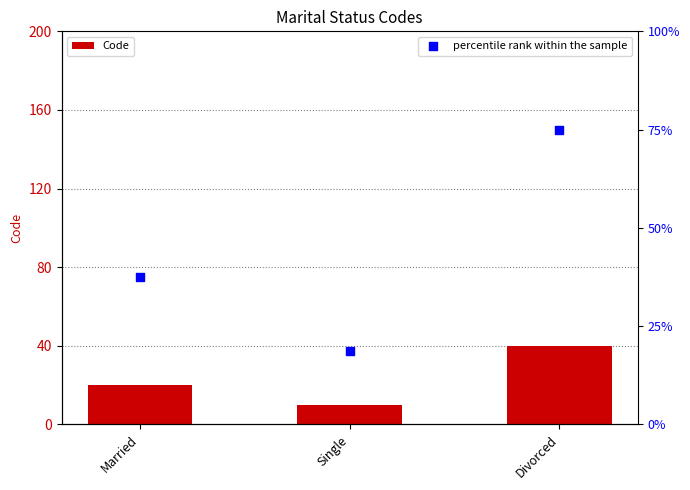

What are all the series names shown in the legend?

Code, percentile rank within the sample